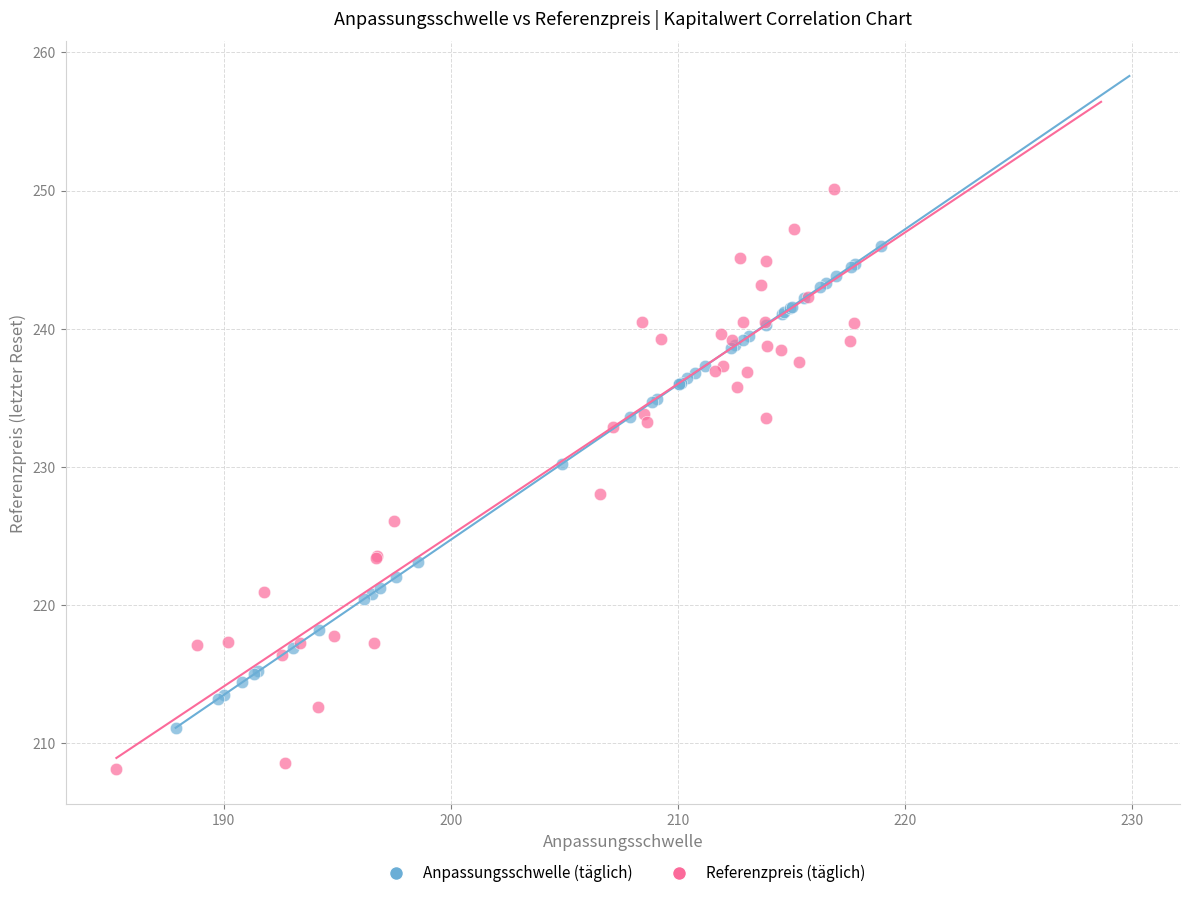

What are all the series names shown in the legend?

Anpassungsschwelle (täglich), Referenzpreis (täglich)